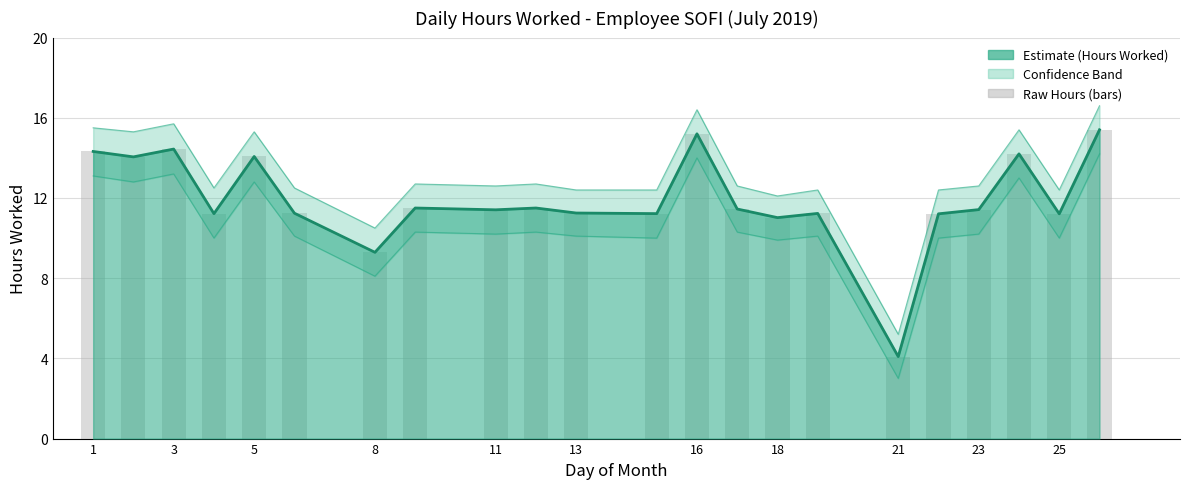

What is the total value across all series at 13?

33.8